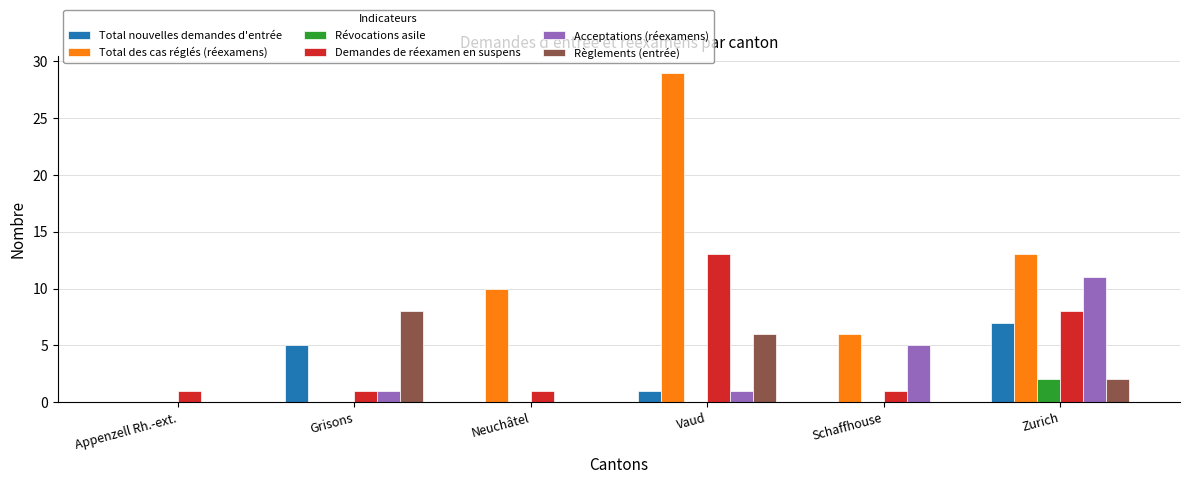

The value of Demandes de réexamen en suspens at Zurich is 11. True or false?

False